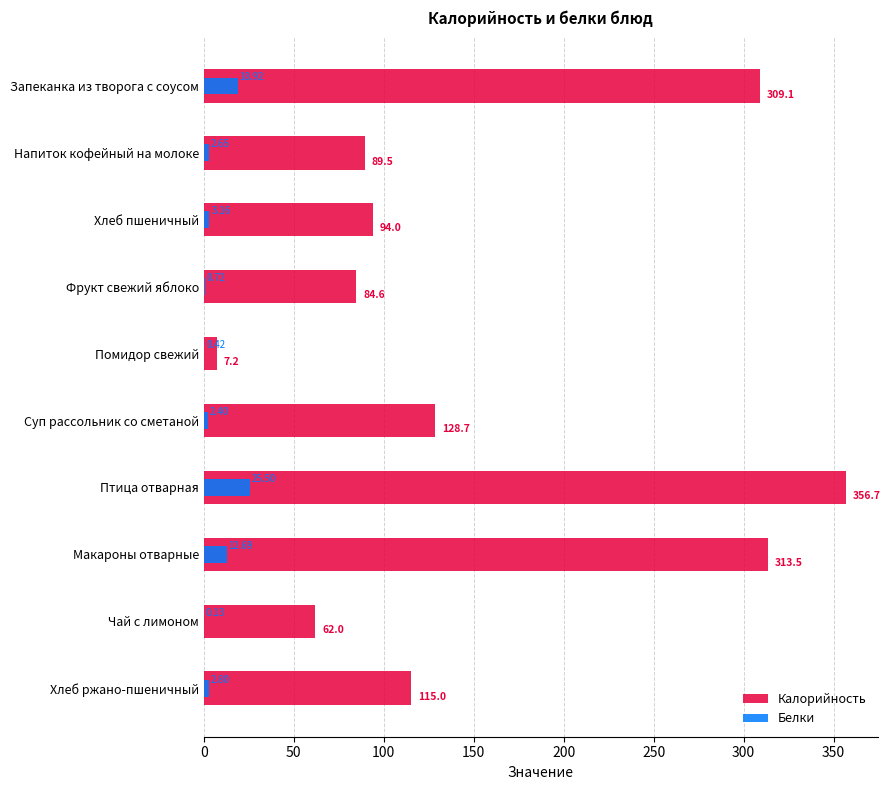

Which series has the largest range (max minus min)?

Калорийность